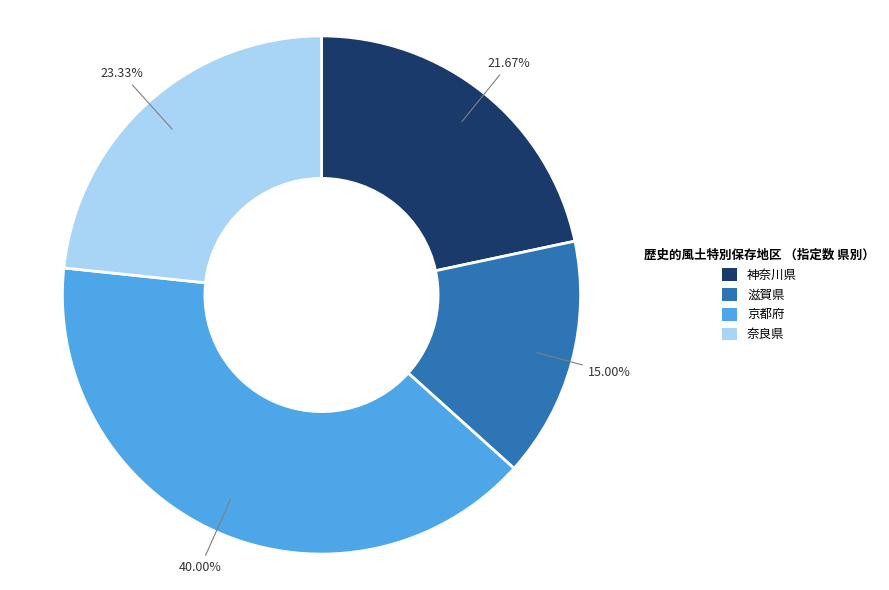

Which category has the smallest portion of the pie?

滋賀県